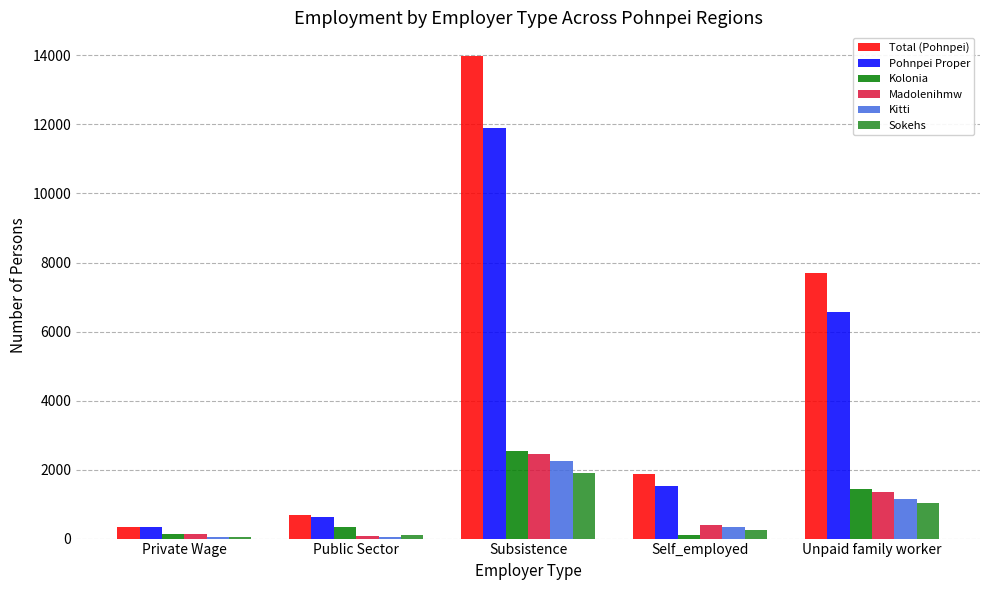

At which category does the chart reach its peak across all series?

Subsistence